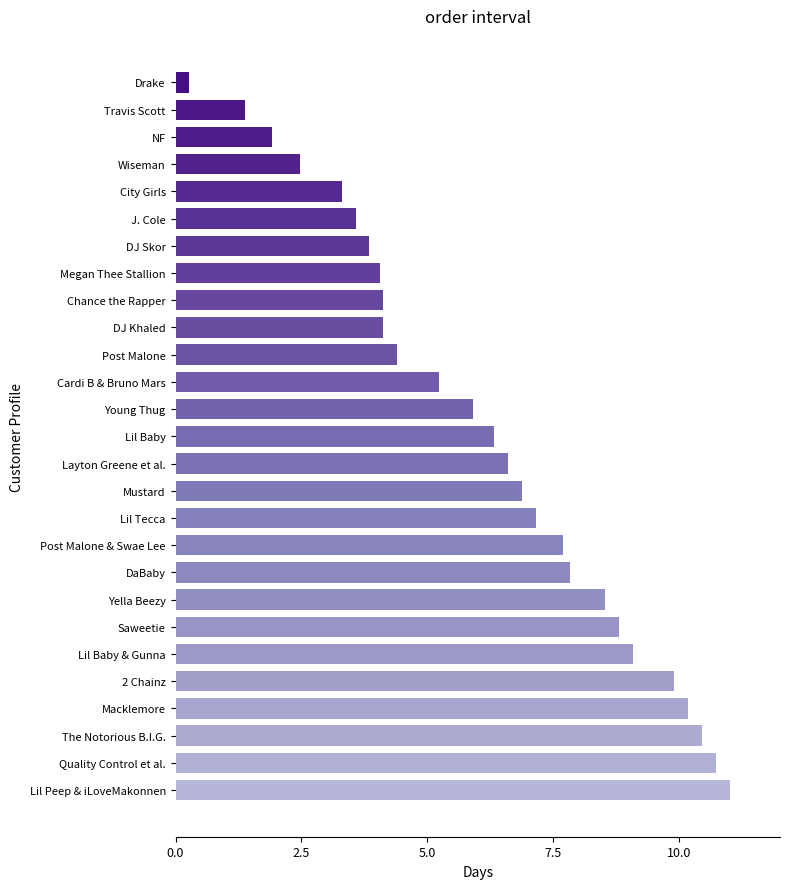

Approximately how many times larger is the value at DJ Skor compared to NF?

2.0